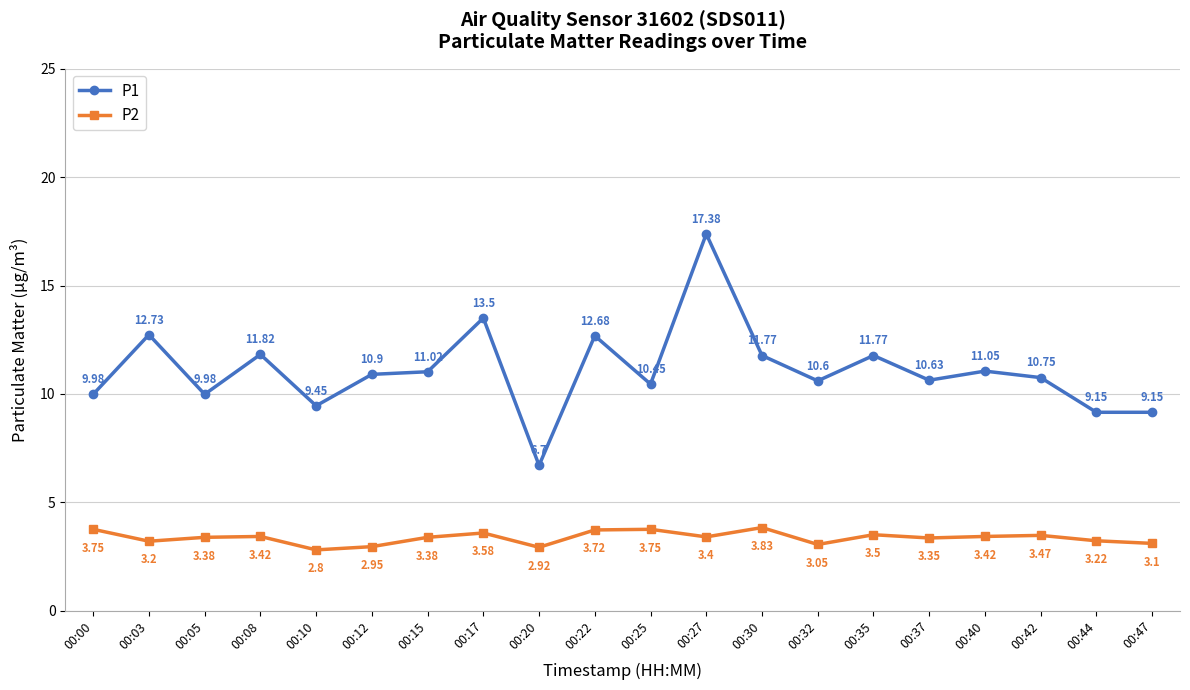

What is the average value of the P1 series?

11.1